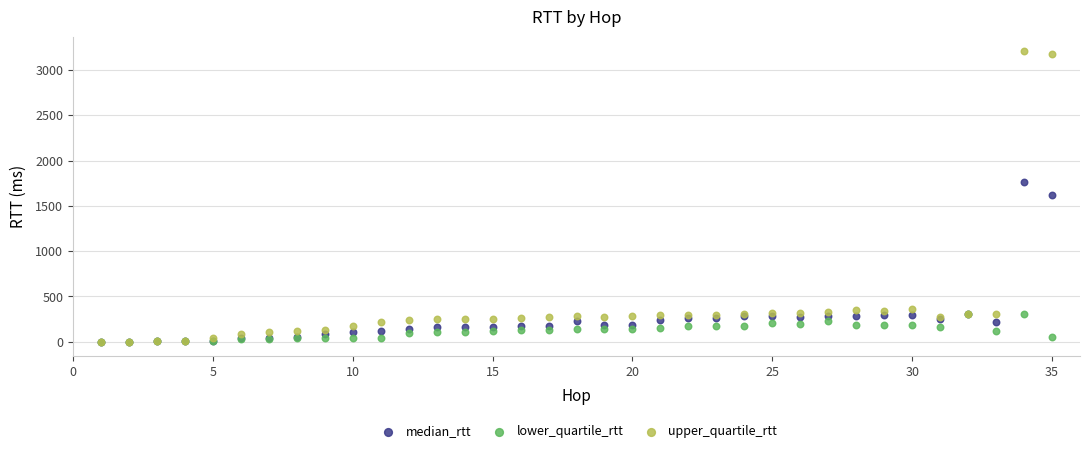

What are all the series names shown in the legend?

median_rtt, lower_quartile_rtt, upper_quartile_rtt